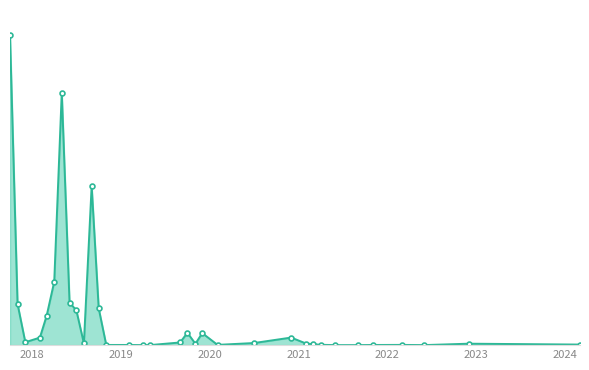

What is the smallest value displayed?

6